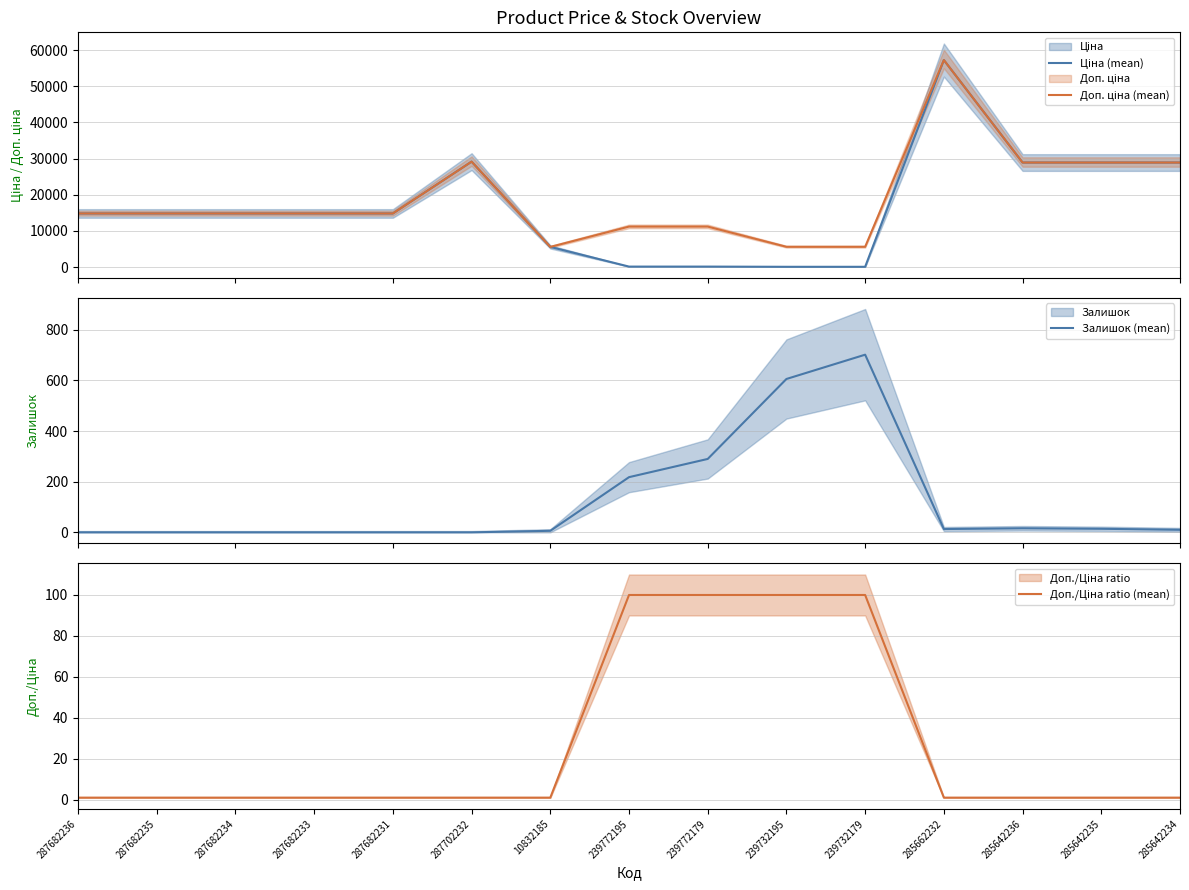

What is the highest value of the Залишок (mean) series?

702